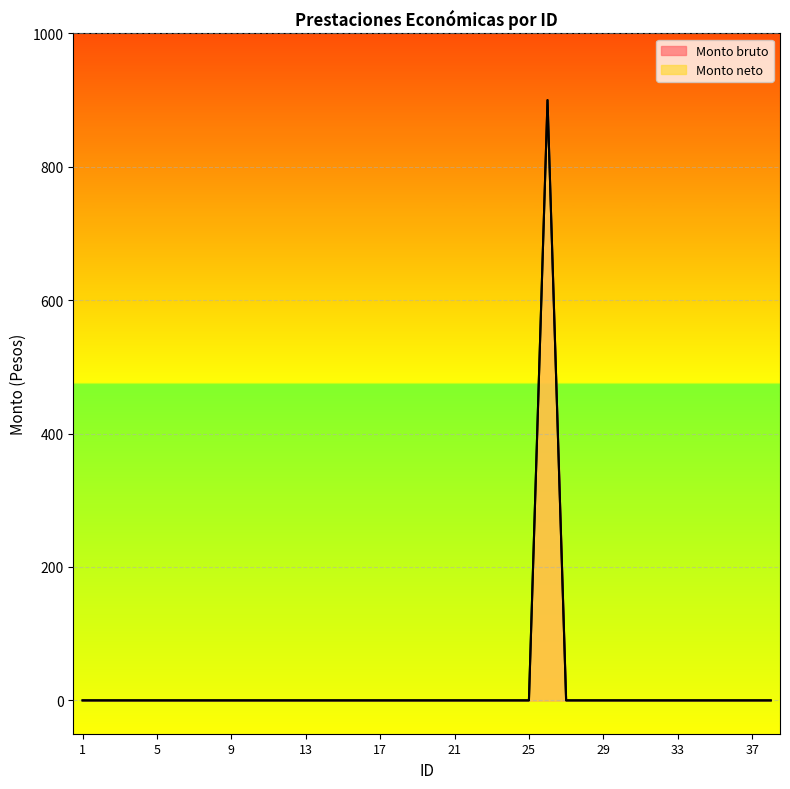

True or false: Monto bruto has a value of 0 at 31.

True